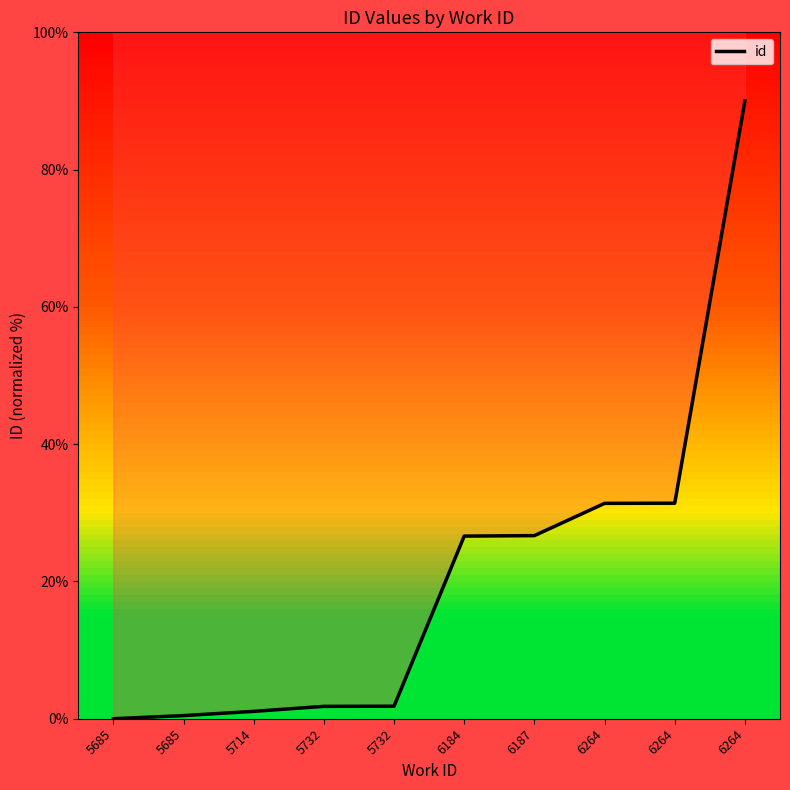

The chart shows a value of 46.8 at 6264. True or false?

False